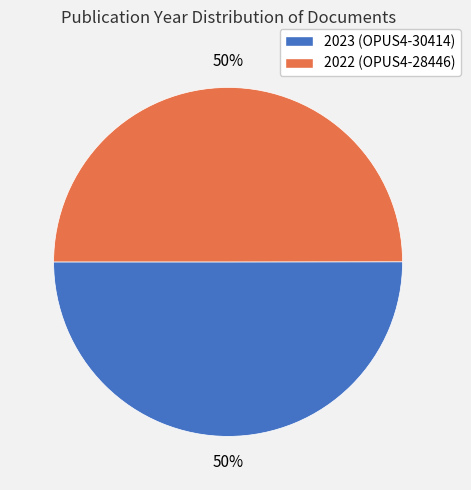

To the nearest percent, what is the average slice percentage?

50%